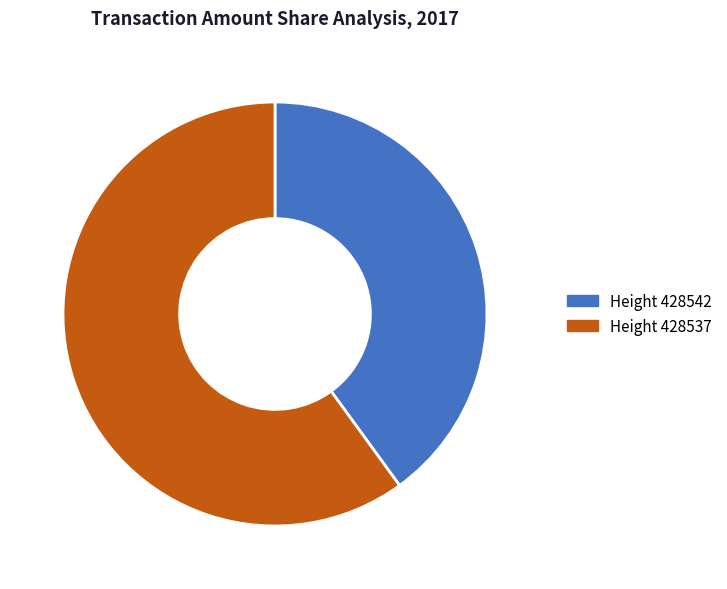

What is the smallest slice in the pie chart?

Height 428542